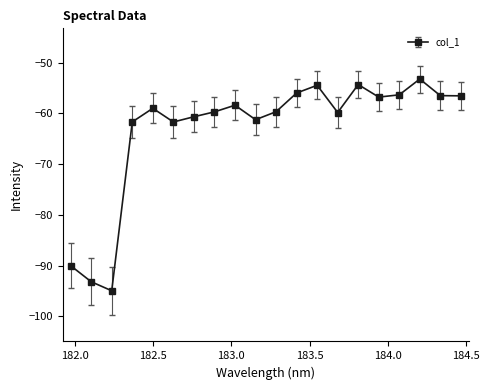

What is the maximum value shown in the chart?

-53.2